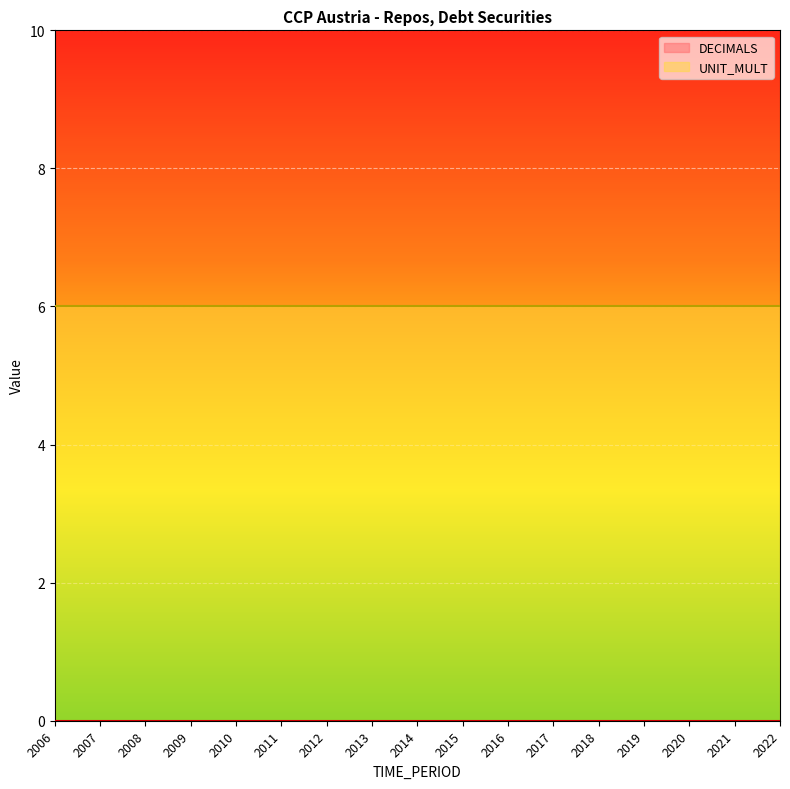

At how many categories does at least one series exceed 3?

17